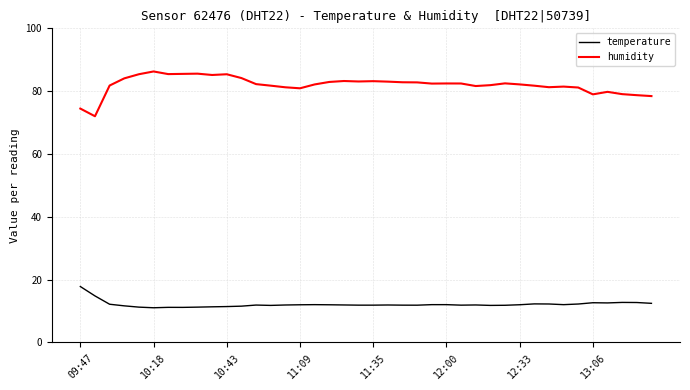

Which series has the largest total across all categories?

humidity